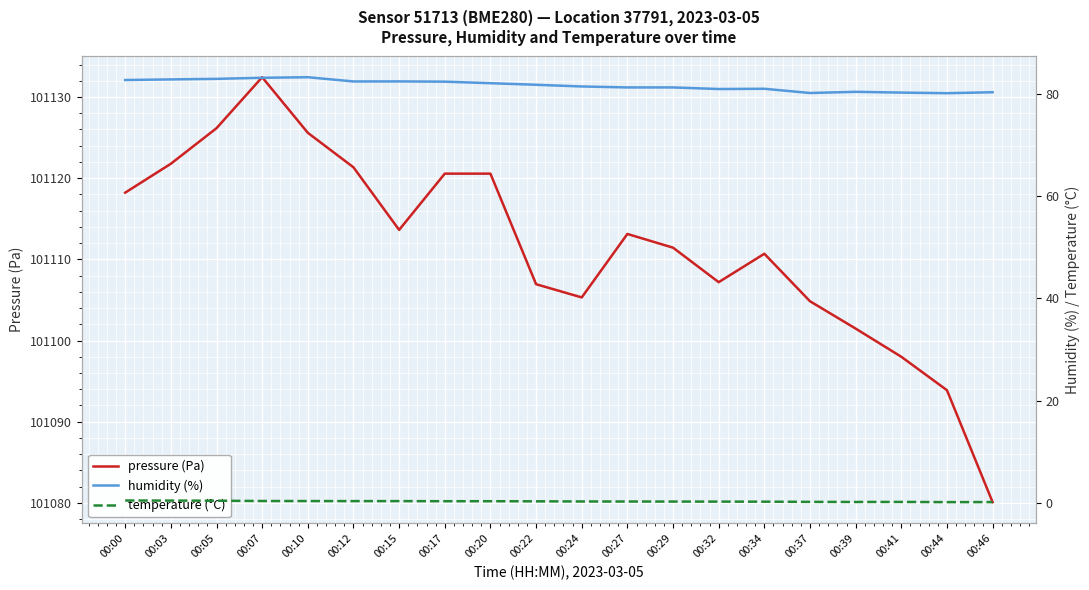

How many lines are shown in the chart?

3